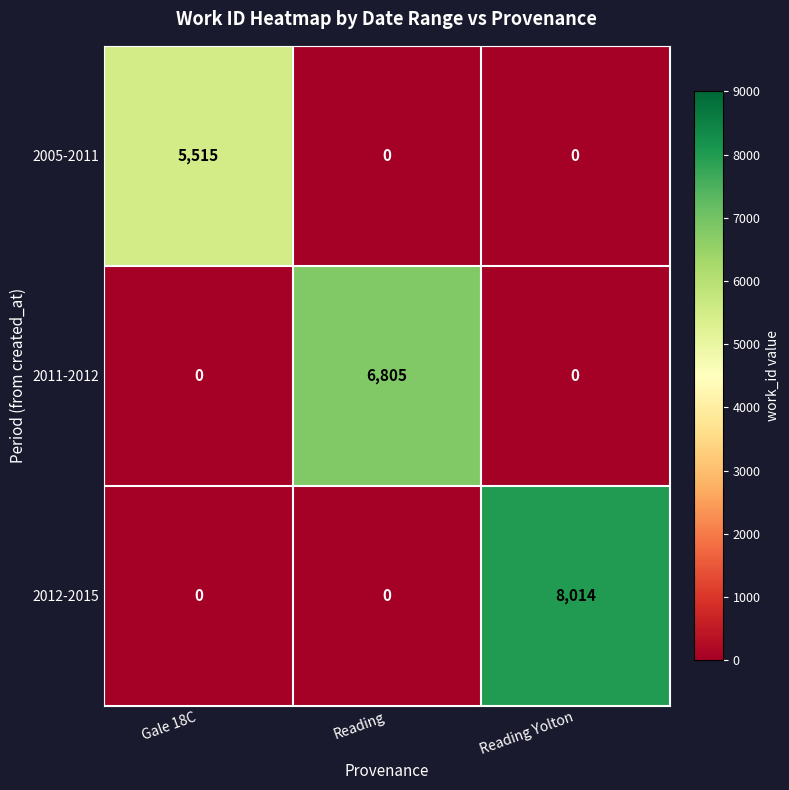

What is the total value across all series at Reading Yolton?

8014